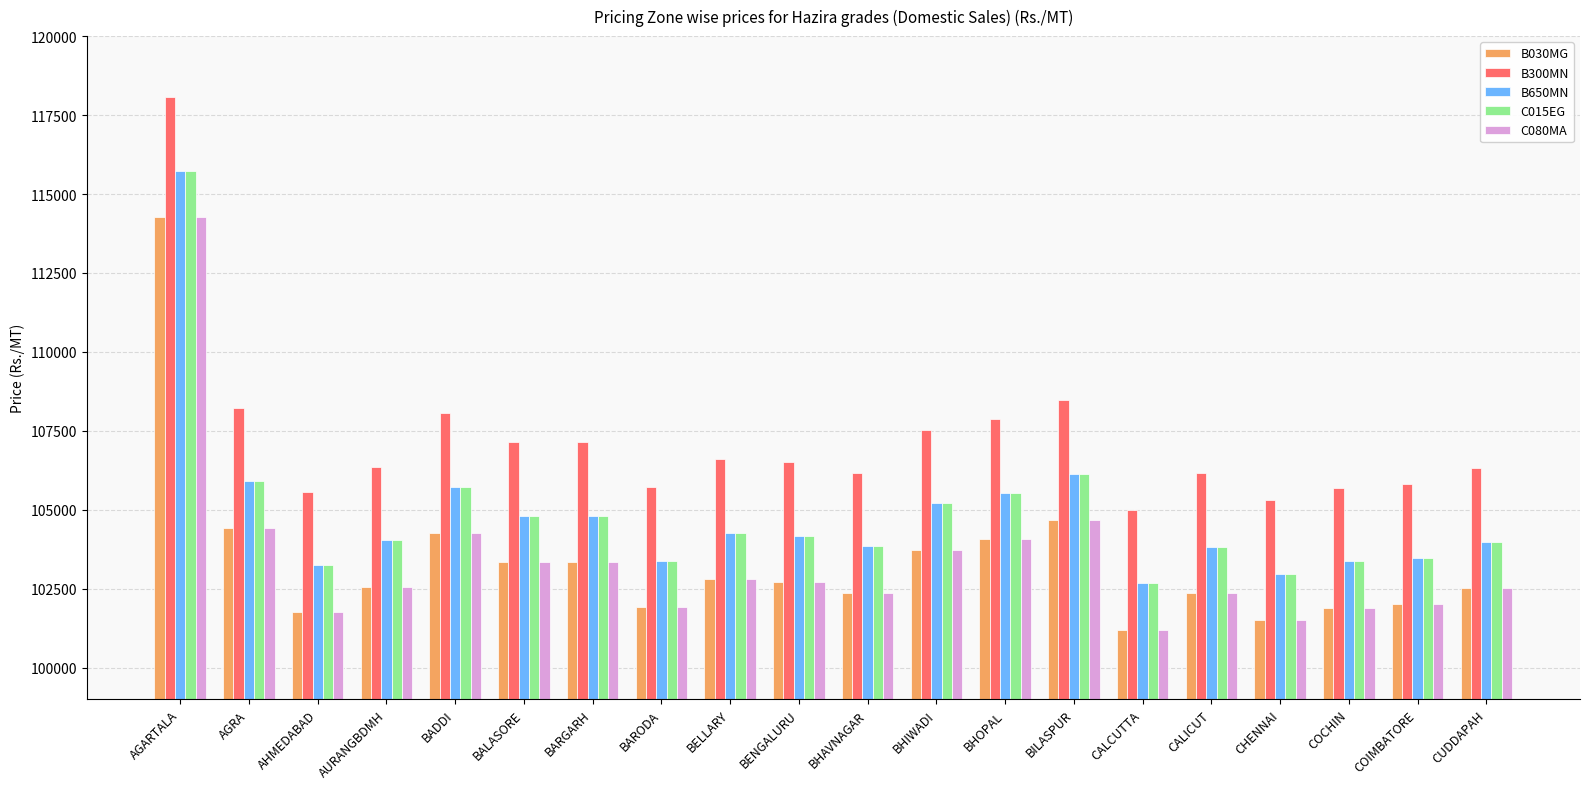

What position from the right is CALCUTTA?

6